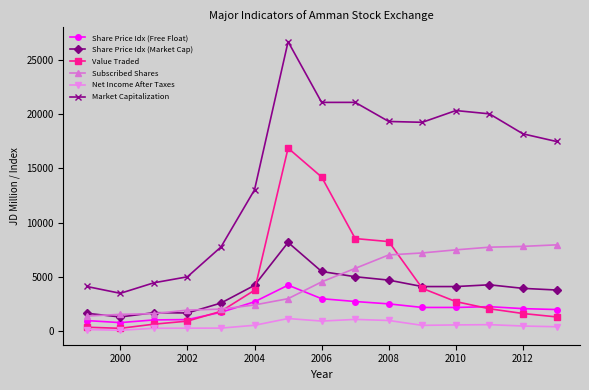

What is the maximum value shown in the chart?

26667.1